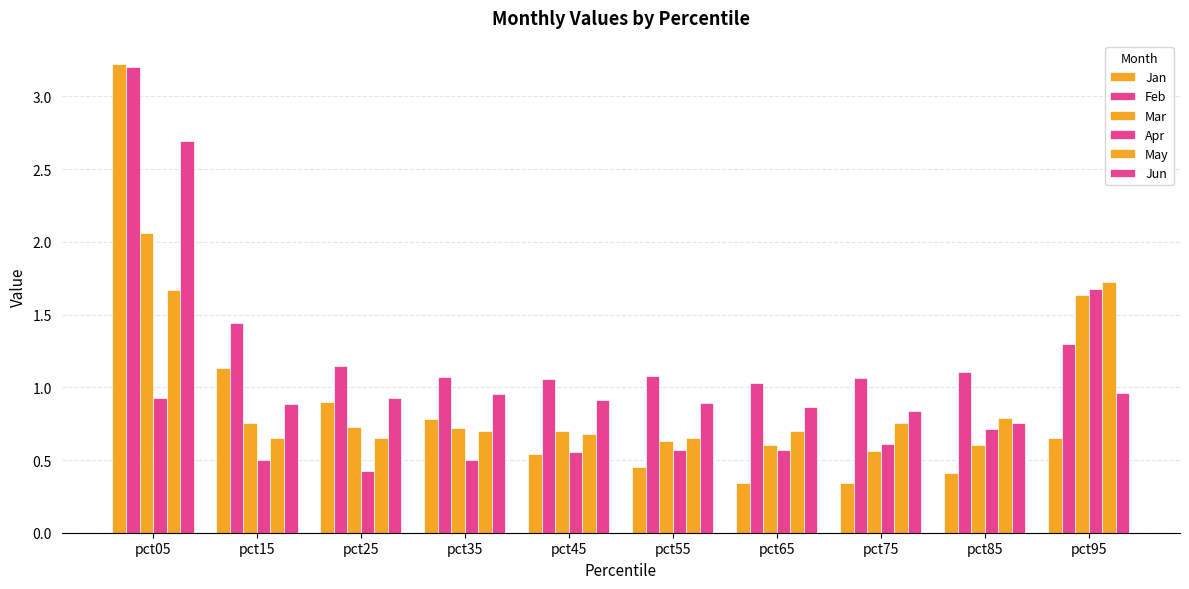

Reading left to right, what are all the values shown in this chart?

Jan: pct05=3.2	pct15=1.1	pct25=0.9	pct35=0.8	pct45=0.5	pct55=0.5	pct65=0.3	pct75=0.3	pct85=0.4	pct95=0.7
Feb: pct05=3.2	pct15=1.4	pct25=1.1	pct35=1.1	pct45=1.1	pct55=1.1	pct65=1.0	pct75=1.1	pct85=1.1	pct95=1.3
Mar: pct05=2.1	pct15=0.8	pct25=0.7	pct35=0.7	pct45=0.7	pct55=0.6	pct65=0.6	pct75=0.6	pct85=0.6	pct95=1.6
Apr: pct05=0.9	pct15=0.5	pct25=0.4	pct35=0.5	pct45=0.6	pct55=0.6	pct65=0.6	pct75=0.6	pct85=0.7	pct95=1.7
May: pct05=1.7	pct15=0.7	pct25=0.7	pct35=0.7	pct45=0.7	pct55=0.6	pct65=0.7	pct75=0.8	pct85=0.8	pct95=1.7
Jun: pct05=2.7	pct15=0.9	pct25=0.9	pct35=1.0	pct45=0.9	pct55=0.9	pct65=0.9	pct75=0.8	pct85=0.8	pct95=1.0